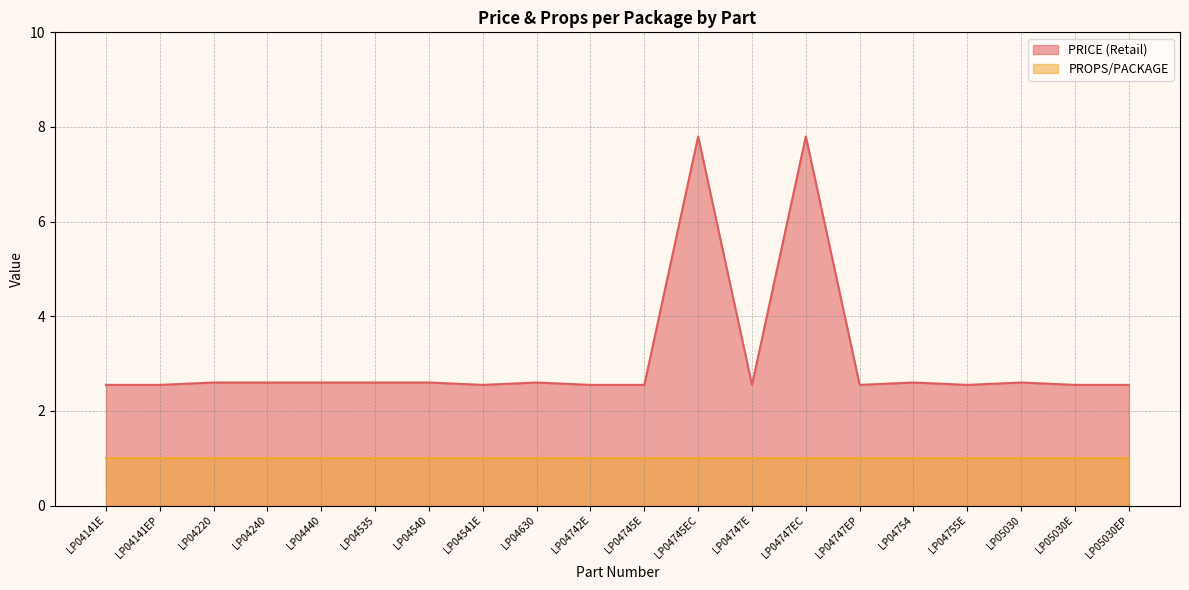

Reading left to right, list all the values displayed in this chart.

2.5	2.5	2.6	2.6	2.6	2.6	2.6	2.5	2.6	2.5	2.5	7.8	2.5	7.8	2.5	2.6	2.5	2.6	2.5	2.5